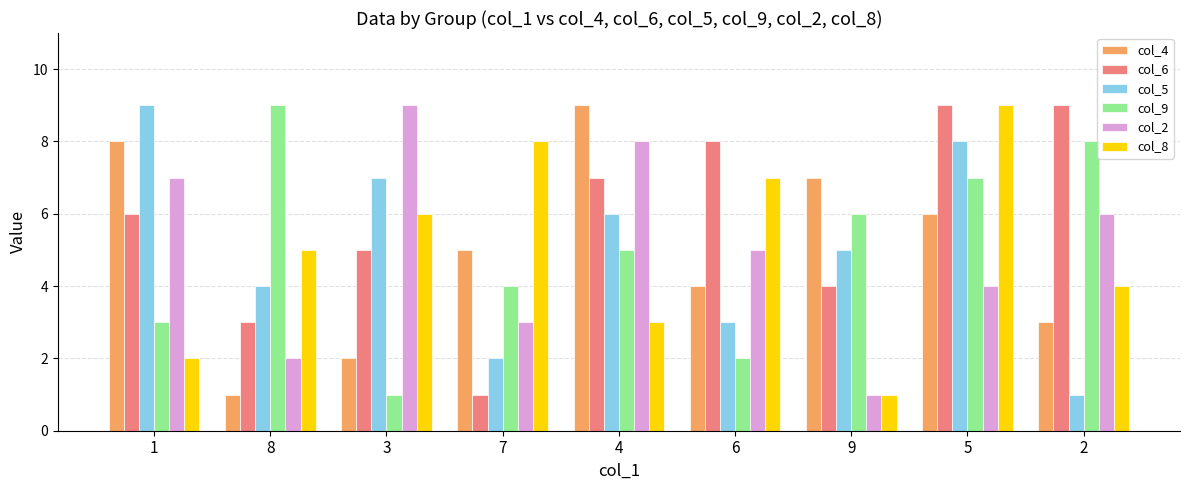

Is the value of col_4 at 6 greater than the value of col_6 at 1?

No